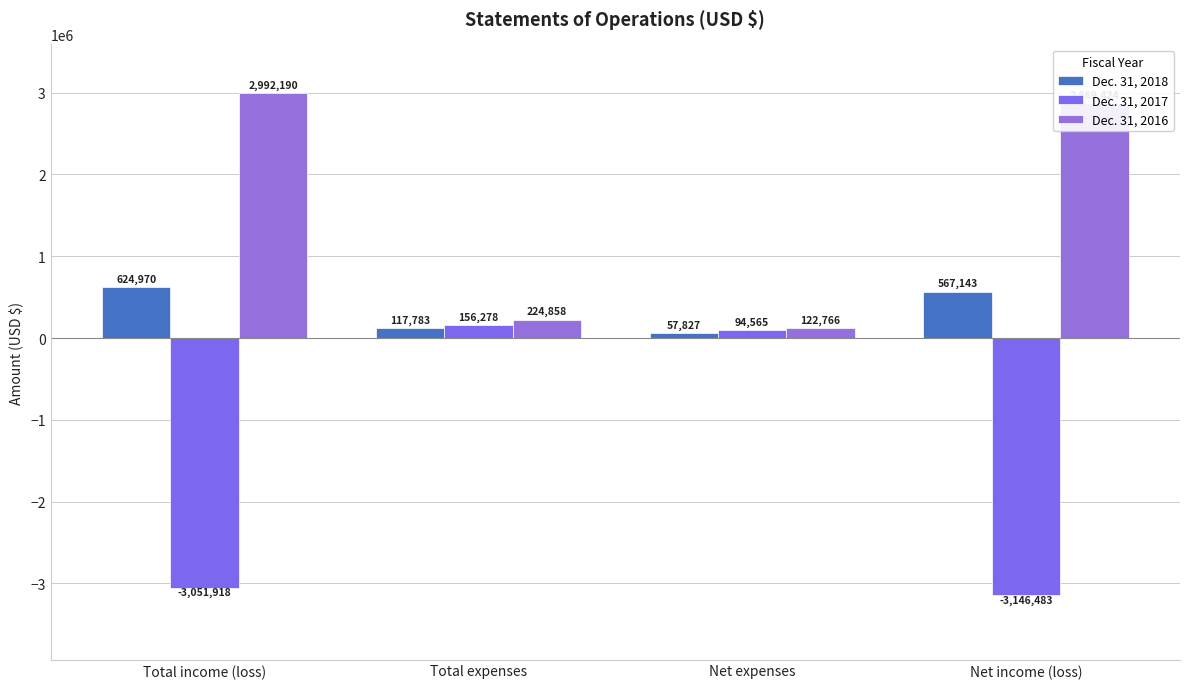

Rank the categories by Dec. 31, 2018 value from highest to lowest.

Total income (loss), Net income (loss), Total expenses, Net expenses